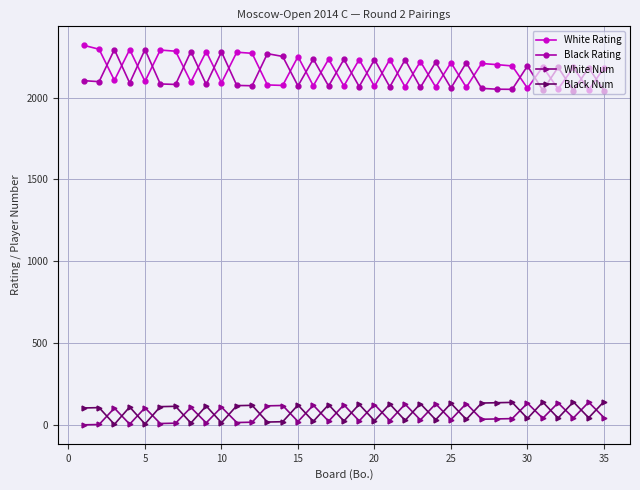

What is the difference between the second highest and minimum values in the White Num series?

134